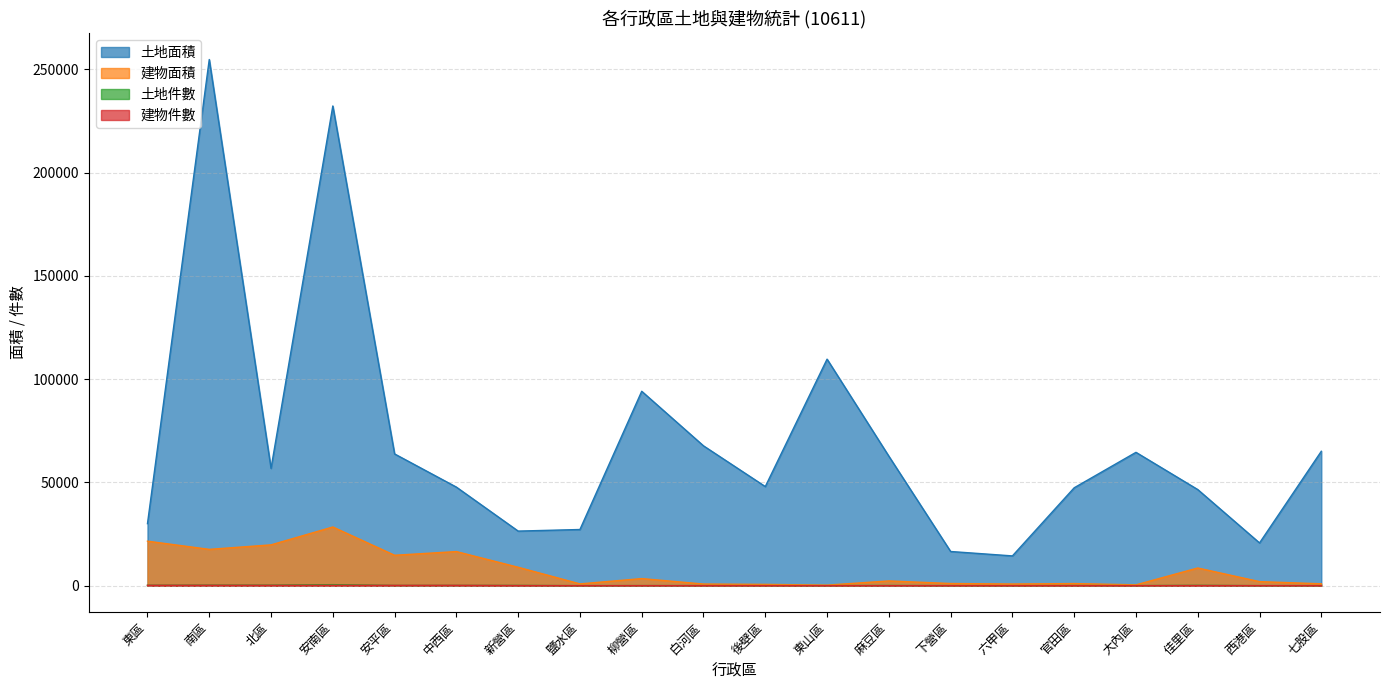

What is the maximum value shown in the chart?

254709.0